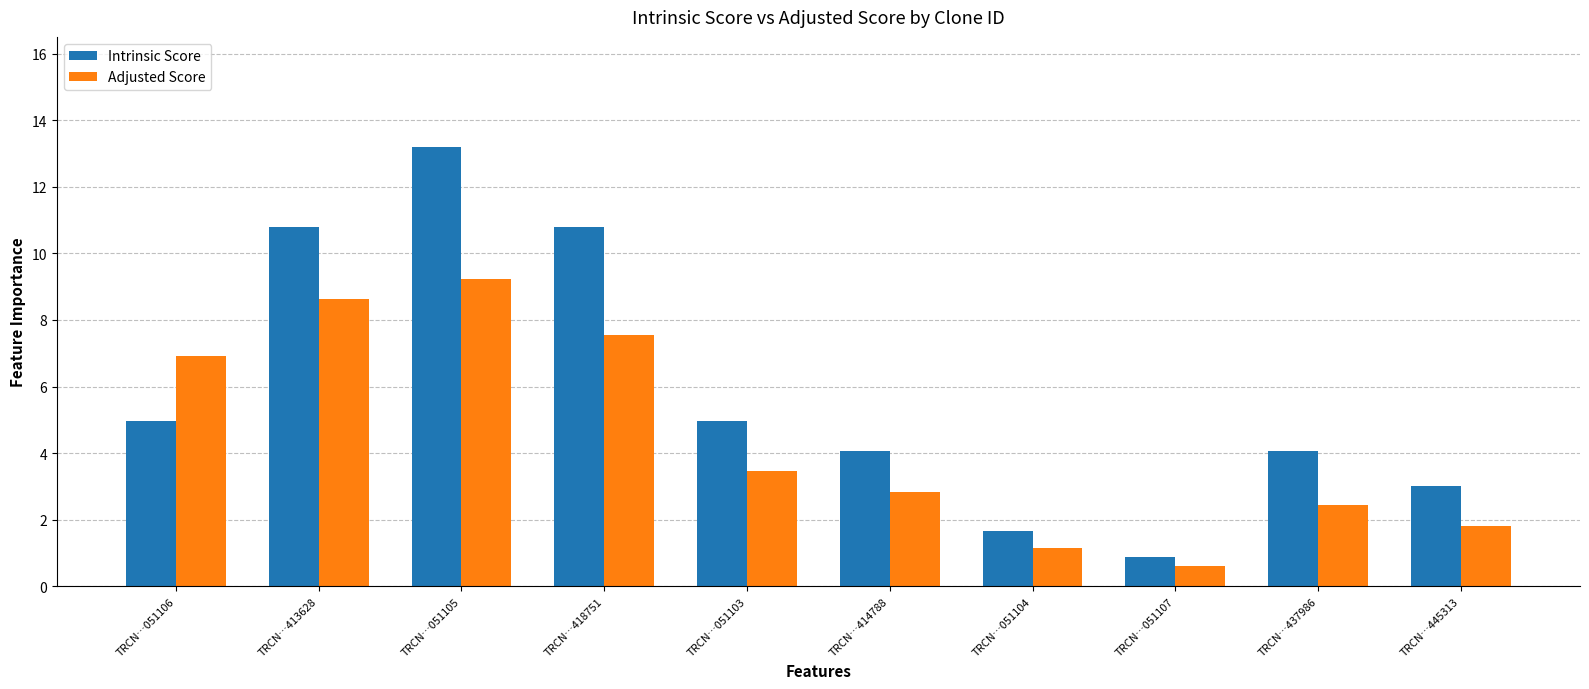

What is the average value of the Intrinsic Score series?

5.8